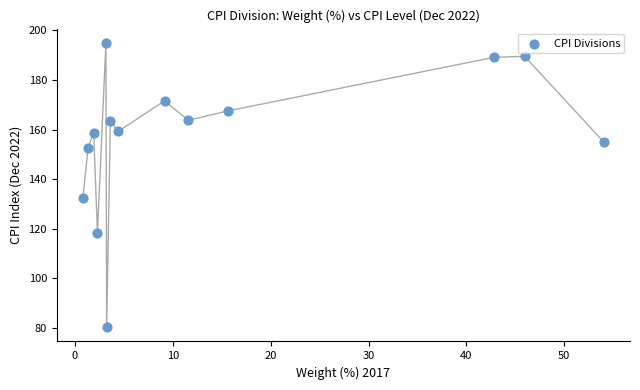

What Y value in the scatter plot is closest to 137?

132.3